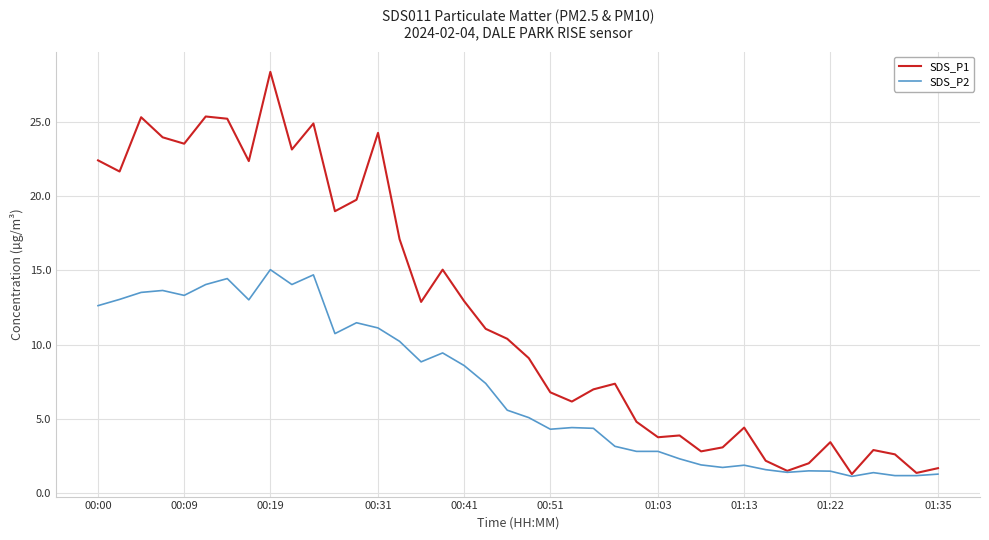

Which series has the largest range (max minus min)?

SDS_P1